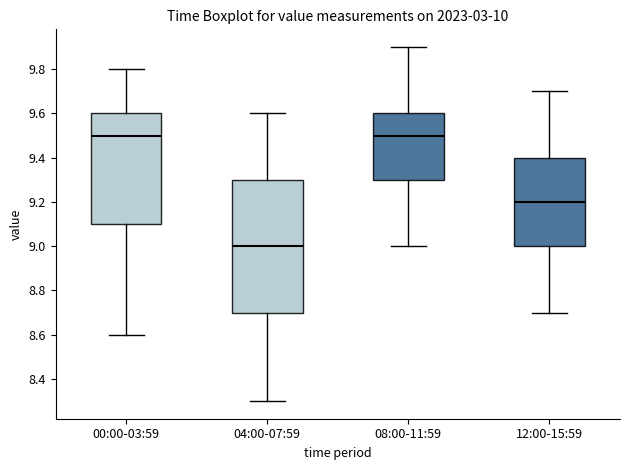

Which box is the tallest, from its lower edge to its upper edge?

04:00-07:59